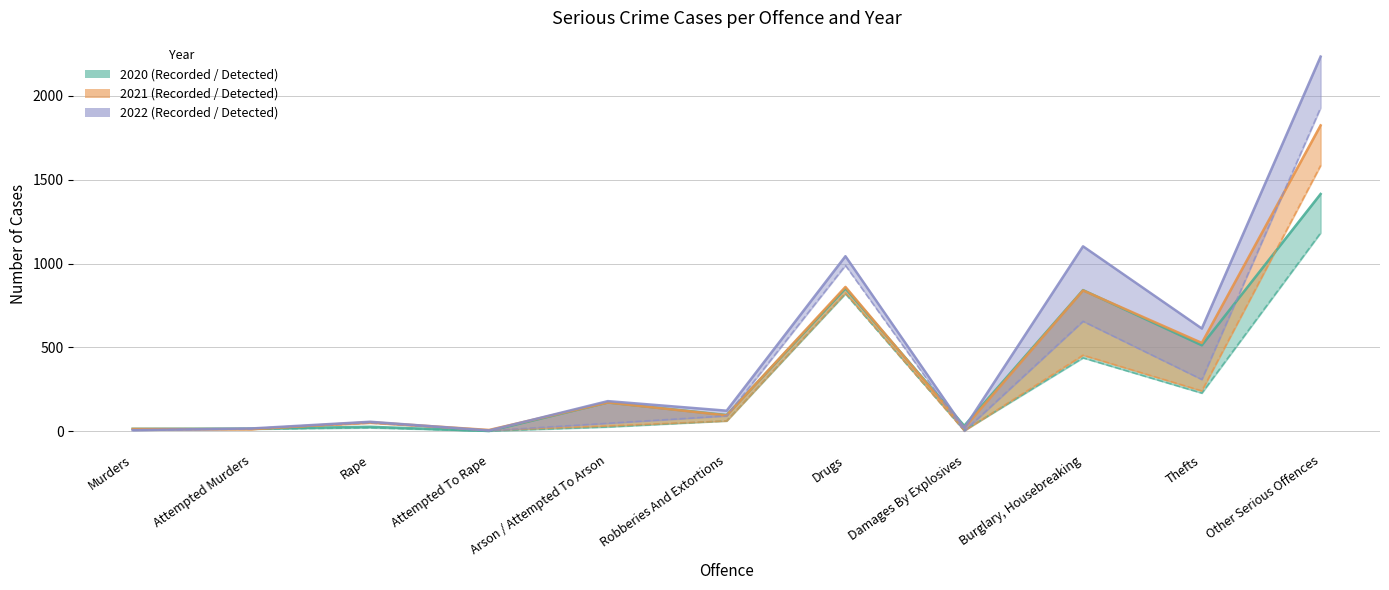

What is the difference between the maximum and minimum values in the Detected 2021 series?

1582